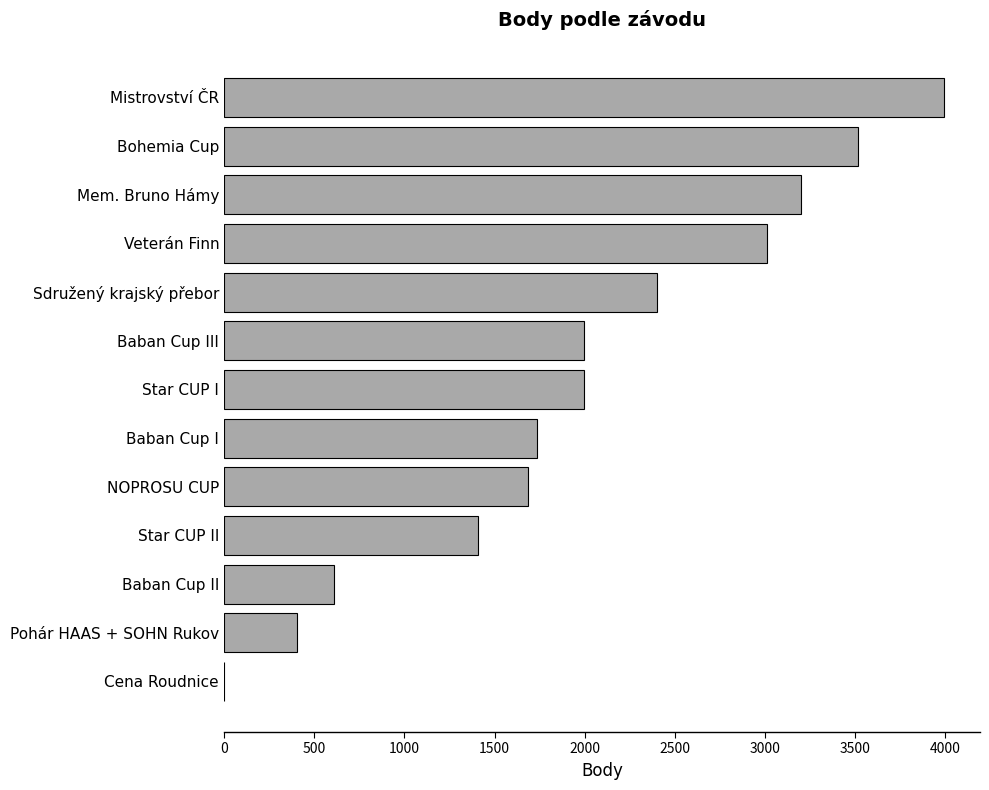

What is the change in value from Star CUP II to Bohemia Cup?

+2110